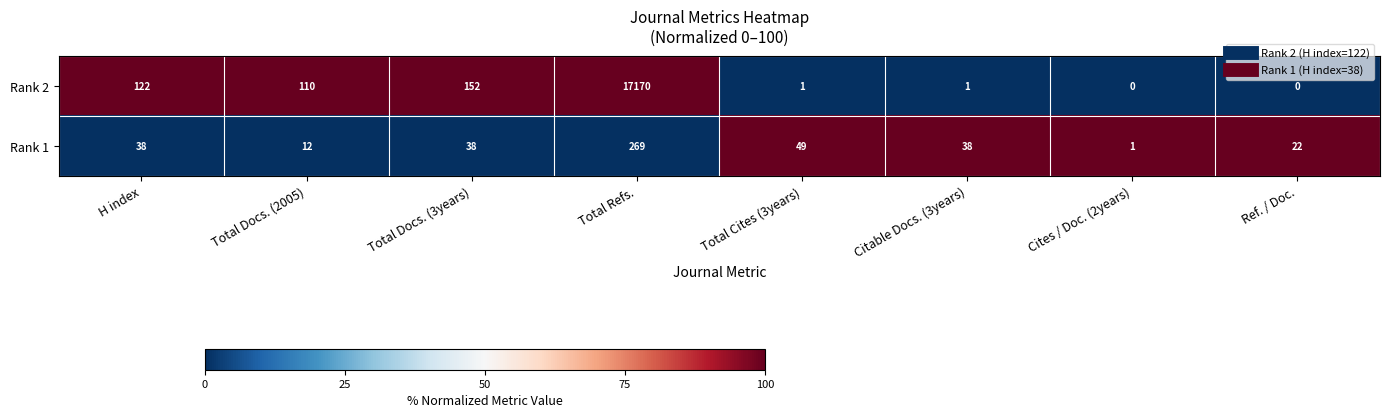

Reading left to right, transcribe all the data shown in this chart.

Rank 2: H index=122	Total Docs. (2005)=110	Total Docs. (3years)=152	Total Refs.=17170	Total Cites (3years)=1	Citable Docs. (3years)=1	Cites / Doc. (2years)=0	Ref. / Doc.=0
Rank 1: H index=38	Total Docs. (2005)=12	Total Docs. (3years)=38	Total Refs.=269	Total Cites (3years)=49	Citable Docs. (3years)=38	Cites / Doc. (2years)=1	Ref. / Doc.=22